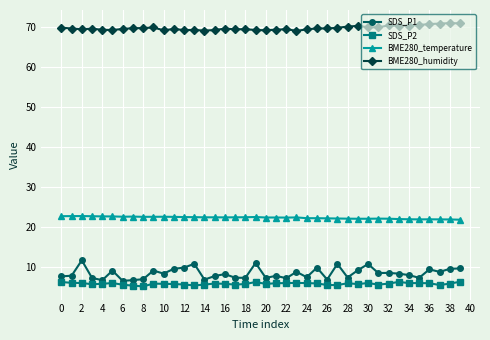

Rank the series by their maximum value, from highest to lowest.

BME280_humidity, BME280_temperature, SDS_P1, SDS_P2